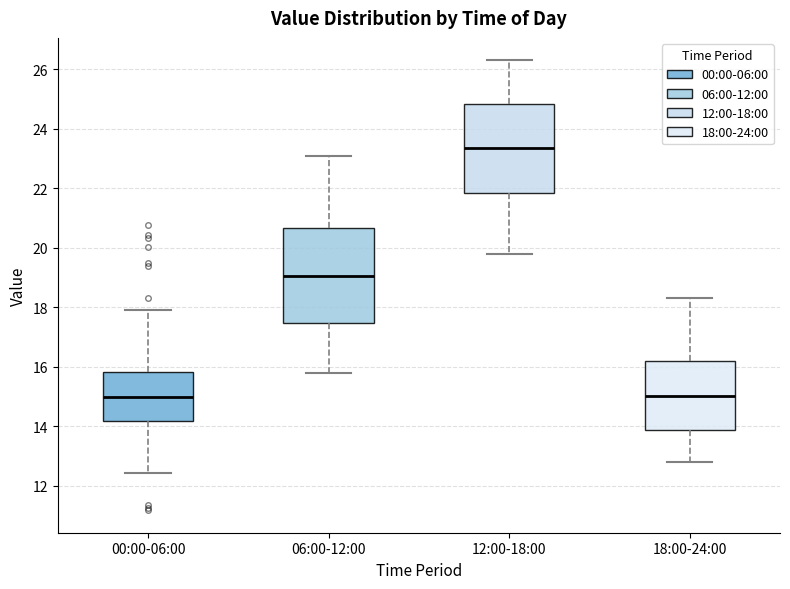

Where does the upper whisker of the box for 12:00-18:00 end on the y-axis? The values are not printed on the chart, so give them approximately, as read against the axis.

26.4